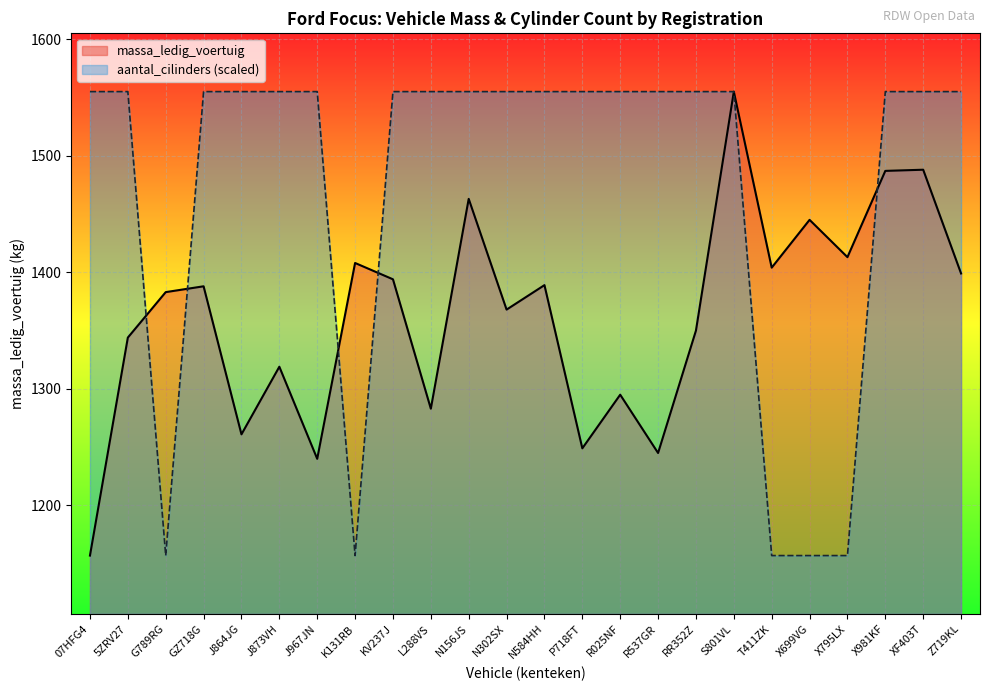

Count the number of data series in this chart.

2